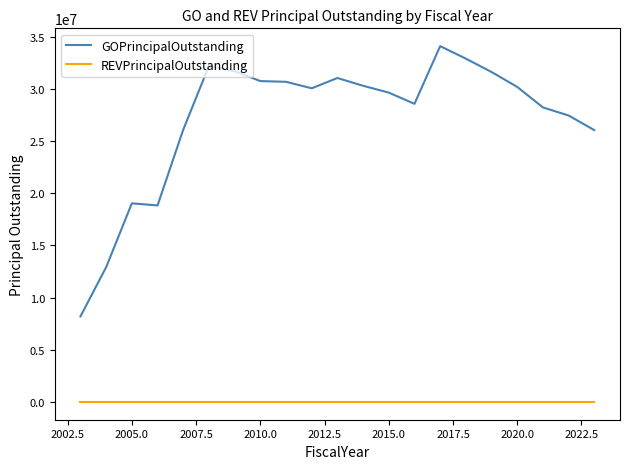

Does the chart have visible grid lines?

No